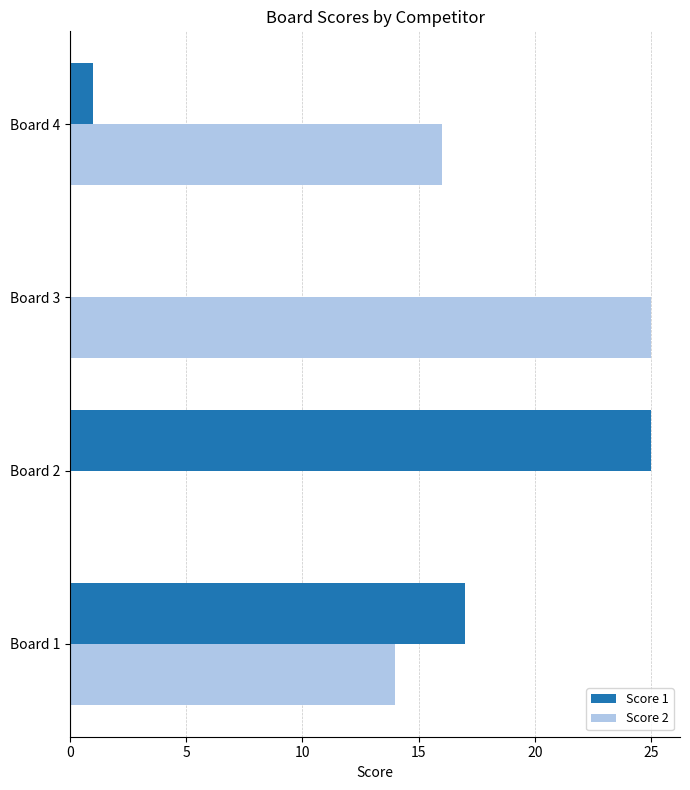

Between Board 1 and Board 4, which series saw the biggest shift?

Score 1